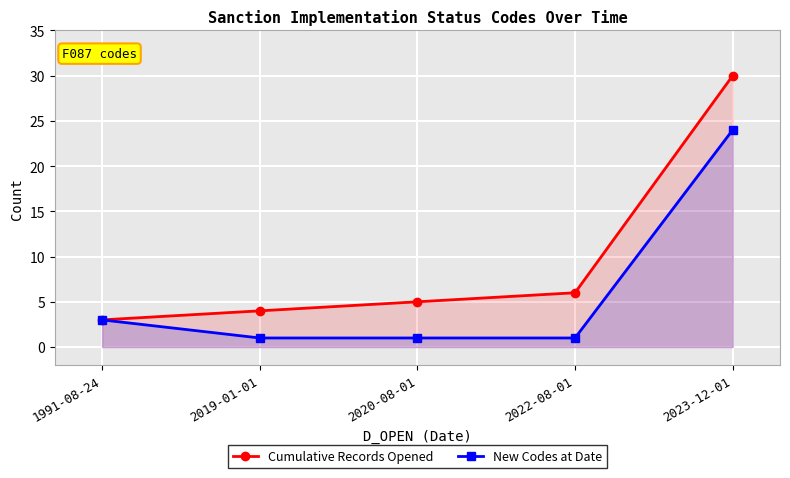

True or false: Cumulative Records Opened has more than 0 points higher than both neighbors.

False